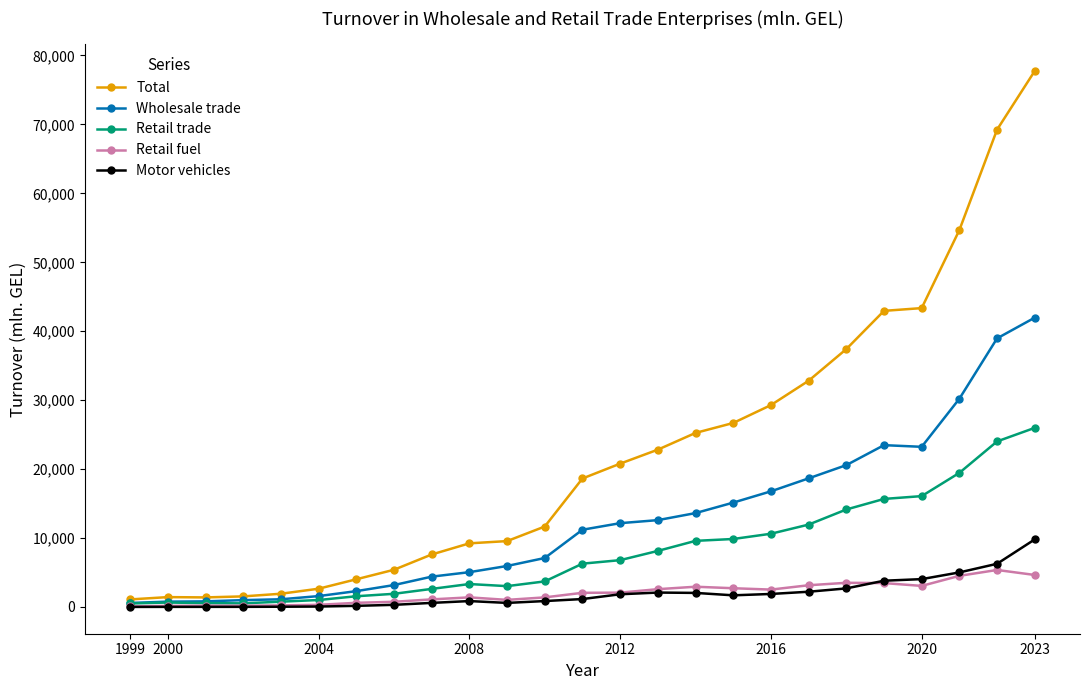

True or false: Wholesale trade has more than 0 interior local peaks.

True